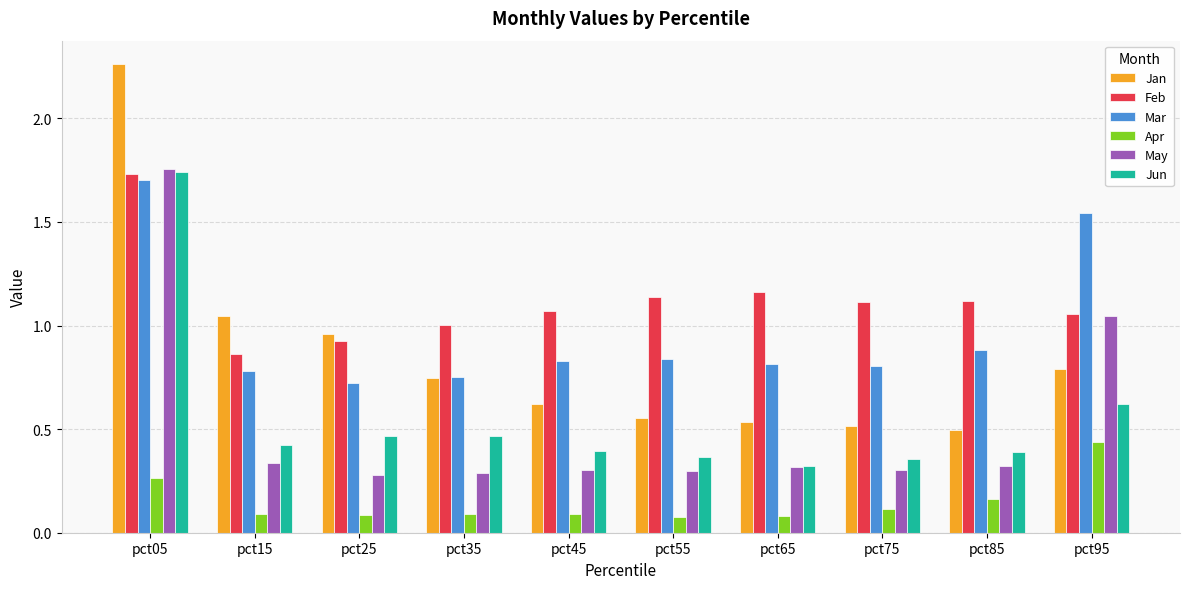

The value of Feb at pct95 is 1.1. True or false?

True